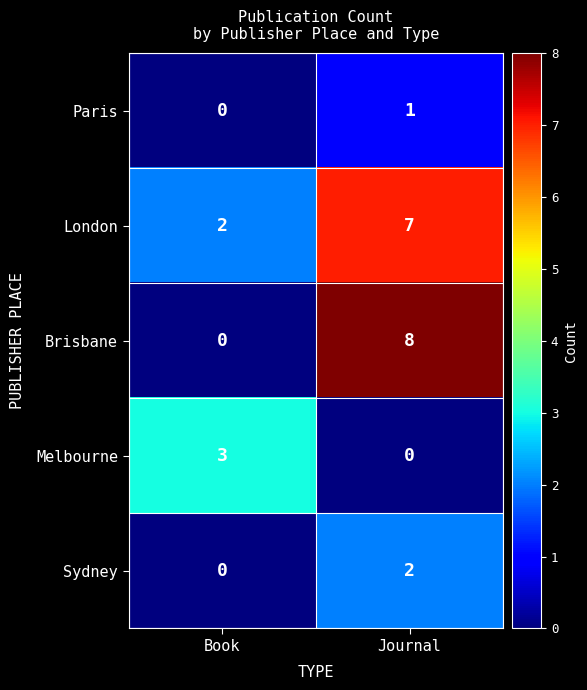

The value of Sydney at Journal is 3. True or false?

False